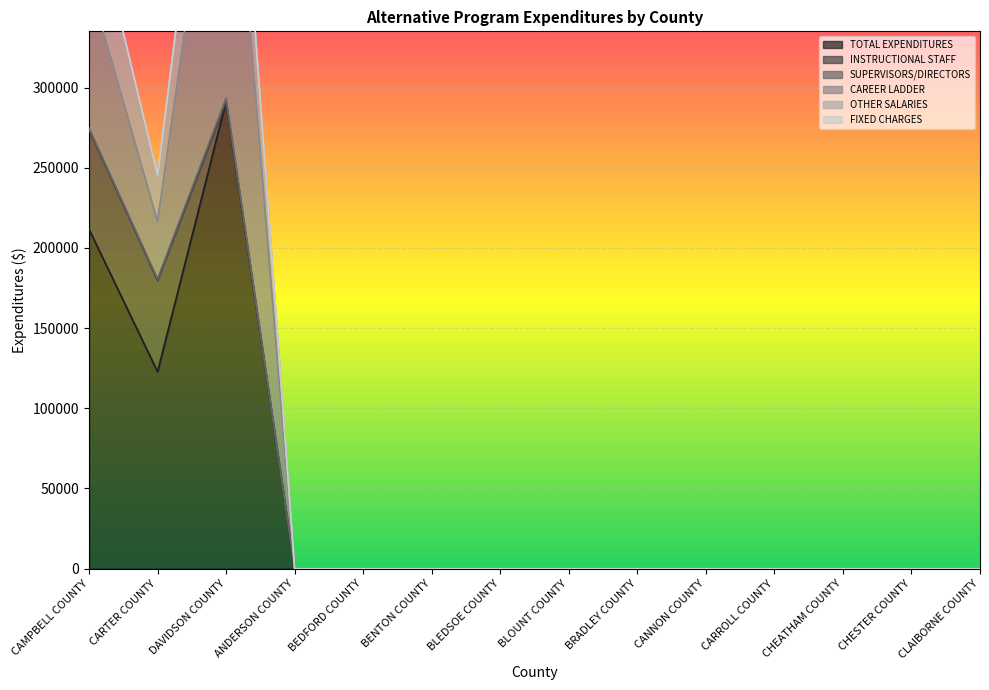

List the labels in order of OTHER SALARIES value, smallest first.

ANDERSON COUNTY, BEDFORD COUNTY, BENTON COUNTY, BLEDSOE COUNTY, BLOUNT COUNTY, BRADLEY COUNTY, CANNON COUNTY, CARROLL COUNTY, CHEATHAM COUNTY, CHESTER COUNTY, CLAIBORNE COUNTY, CARTER COUNTY, CAMPBELL COUNTY, DAVIDSON COUNTY